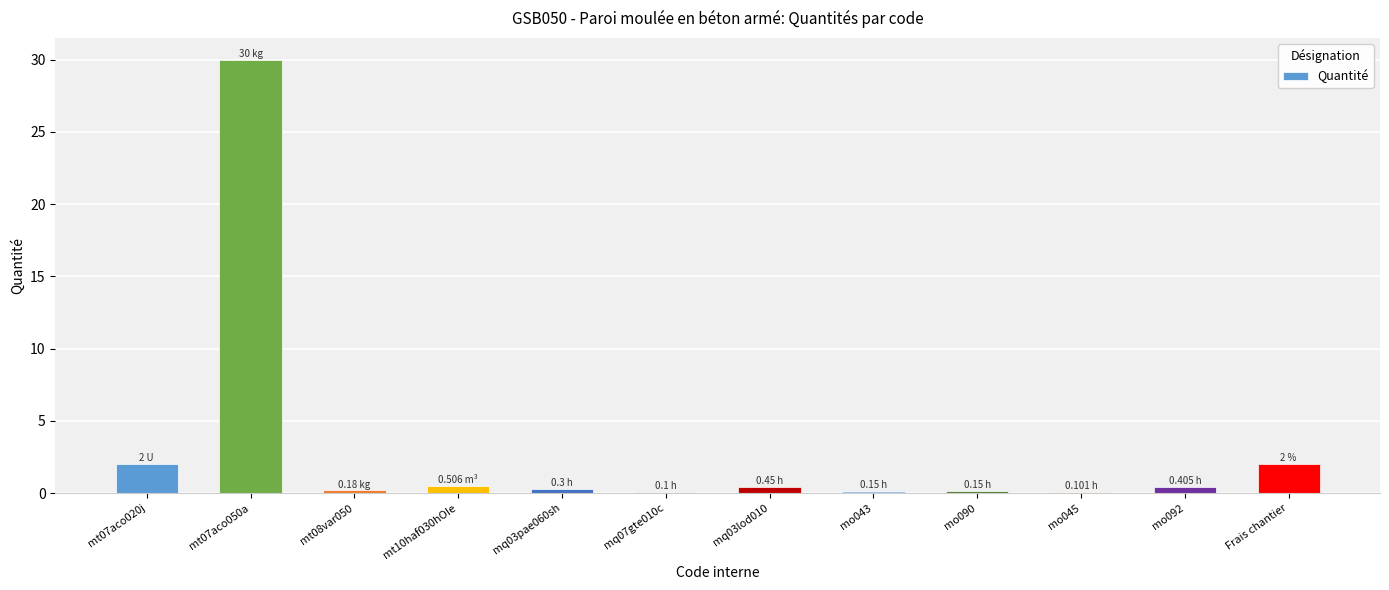

Is it true that the value at mt07aco050a is 30.0?

True